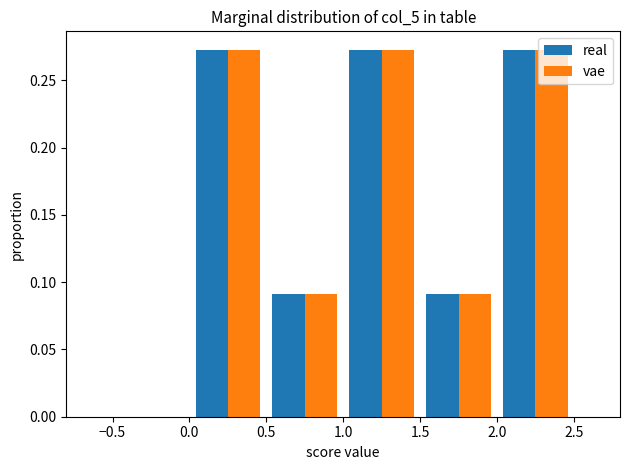

Reading left to right, transcribe this chart: for each range on the x-axis, give the height of each series' bar. The values are not printed on the chart, so give them approximately, as read against the axis.

-0.5 to 0.0: real=0	vae=0
0.0 to 0.5: real=0.275	vae=0.275
0.5 to 1.0: real=0.090	vae=0.090
1.0 to 1.5: real=0.275	vae=0.275
1.5 to 2.0: real=0.090	vae=0.090
2.0 to 2.5: real=0.275	vae=0.275